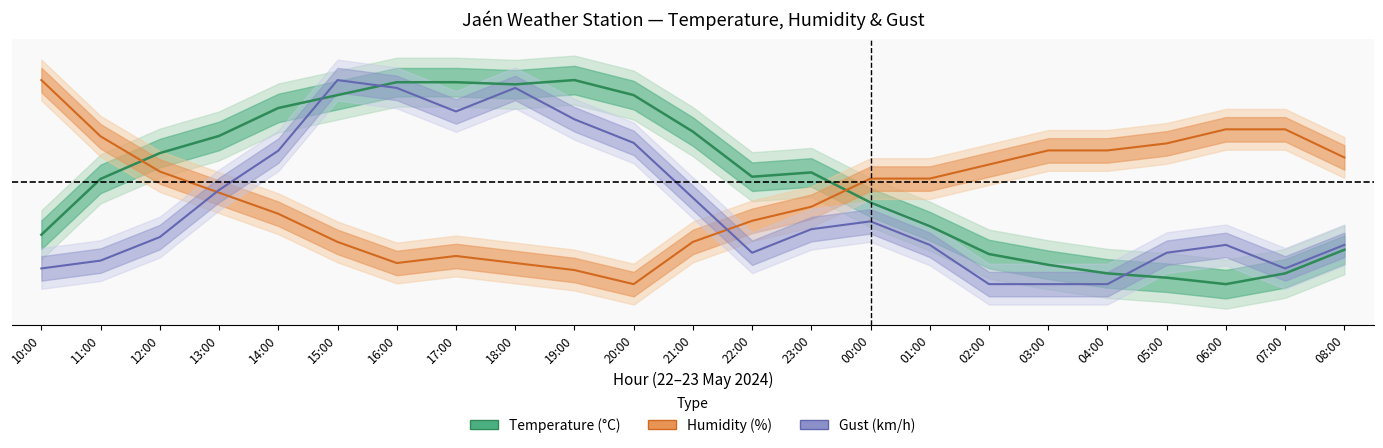

What is the greatest value displayed?

1.0